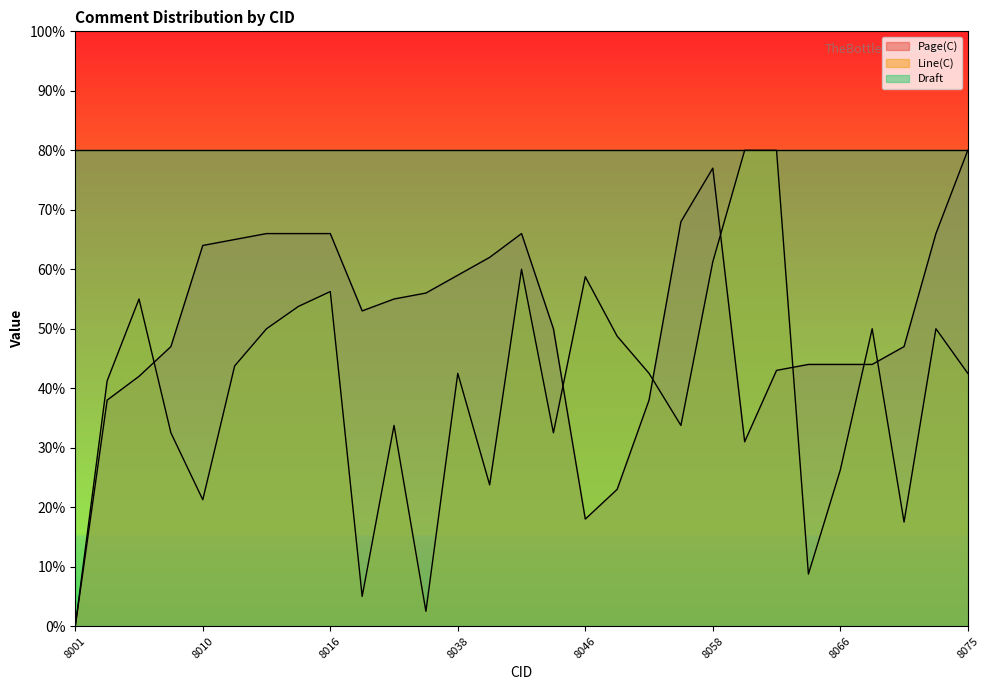

What are all the series names shown in the legend?

Page(C), Line(C), Draft